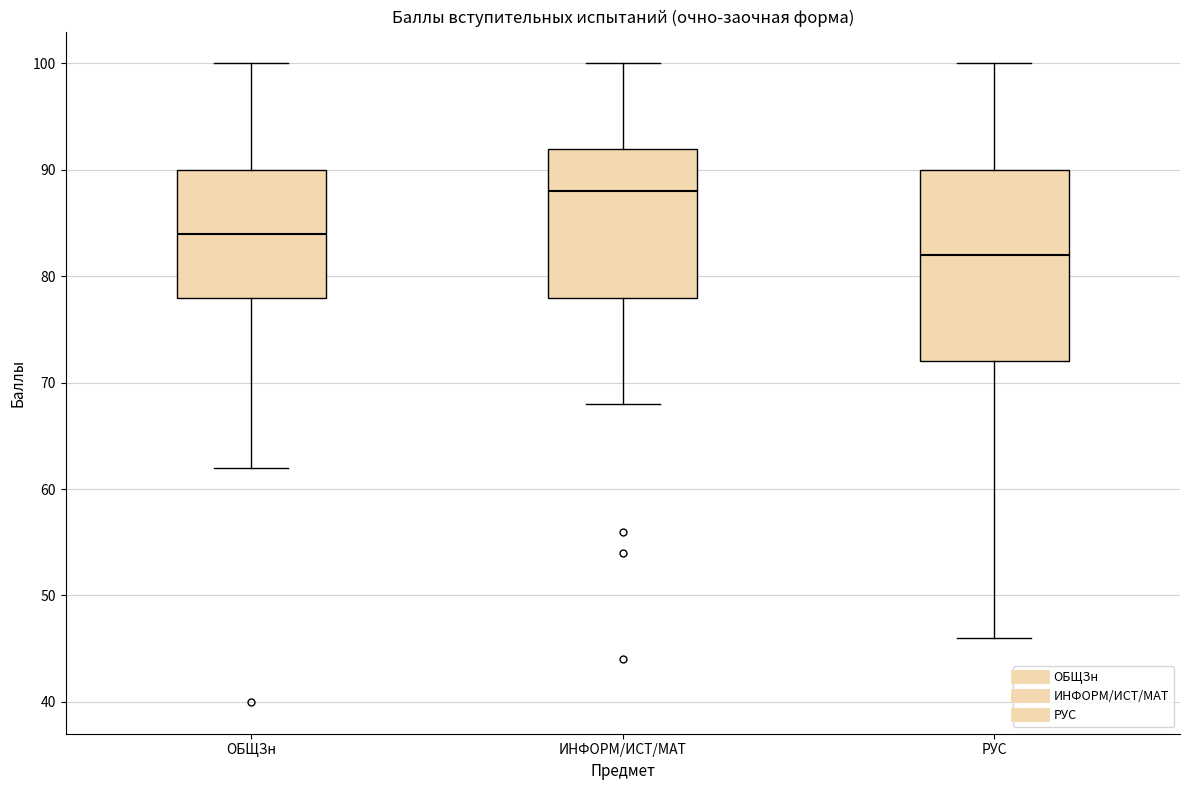

Which box has the lowest median line?

РУС